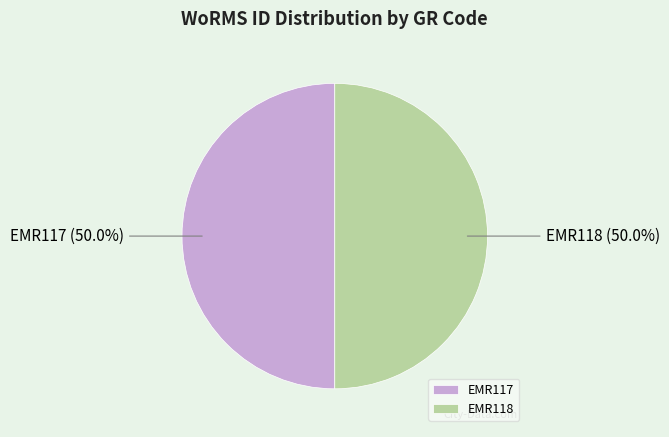

To the nearest percent, what is the average slice percentage?

50%